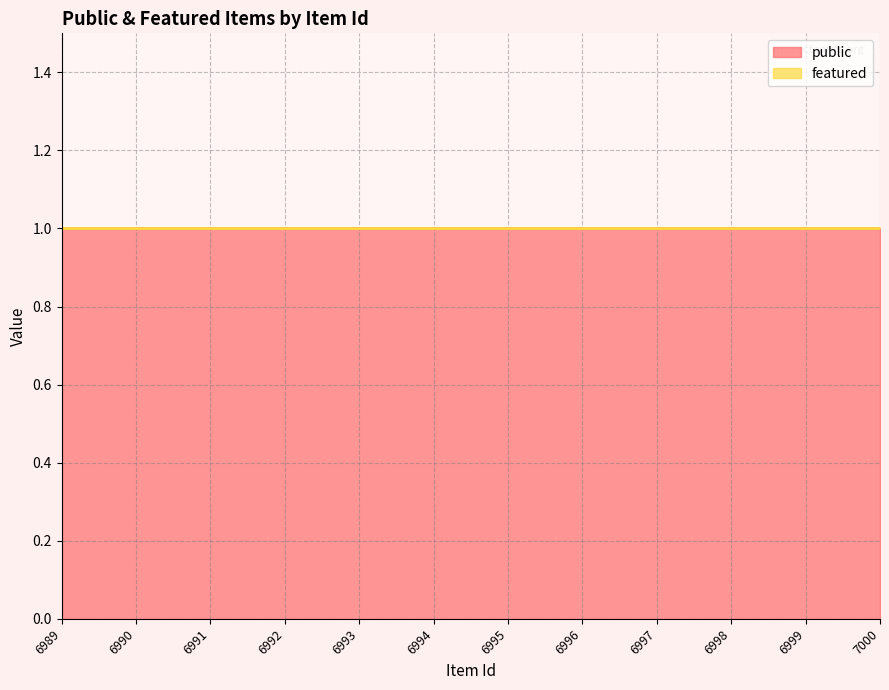

Which series has the largest total across all categories?

public